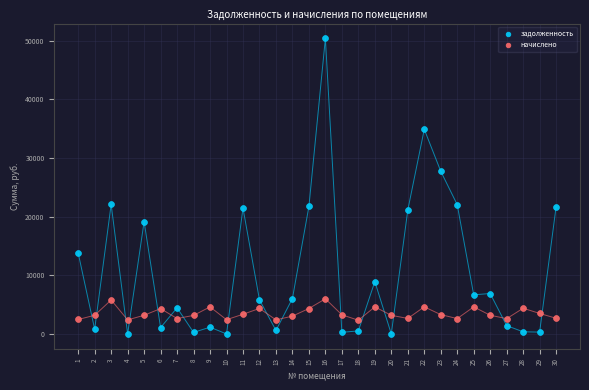

Which series has the widest spread of Y values?

задолженность